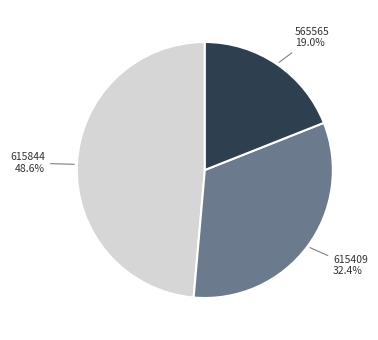

Is there a majority slice in this chart?

No